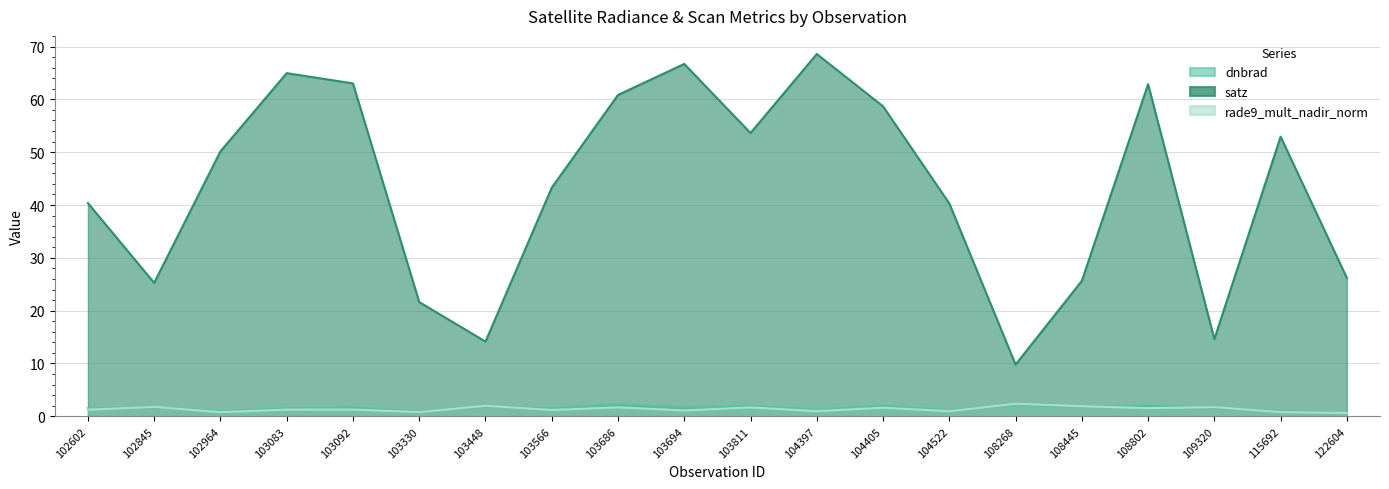

What is the total value across all series at 103694?

69.5